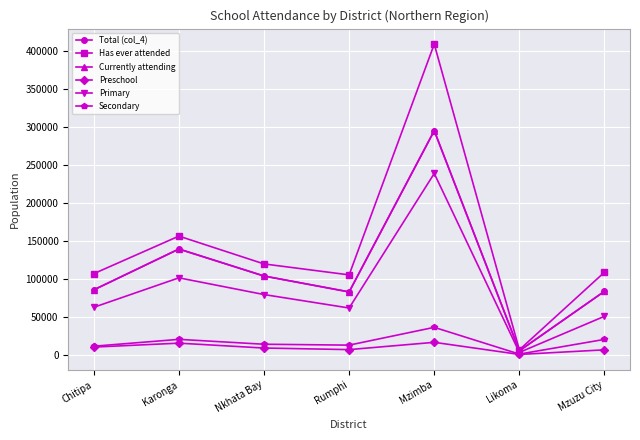

What is the lowest value of the Primary series?

3484